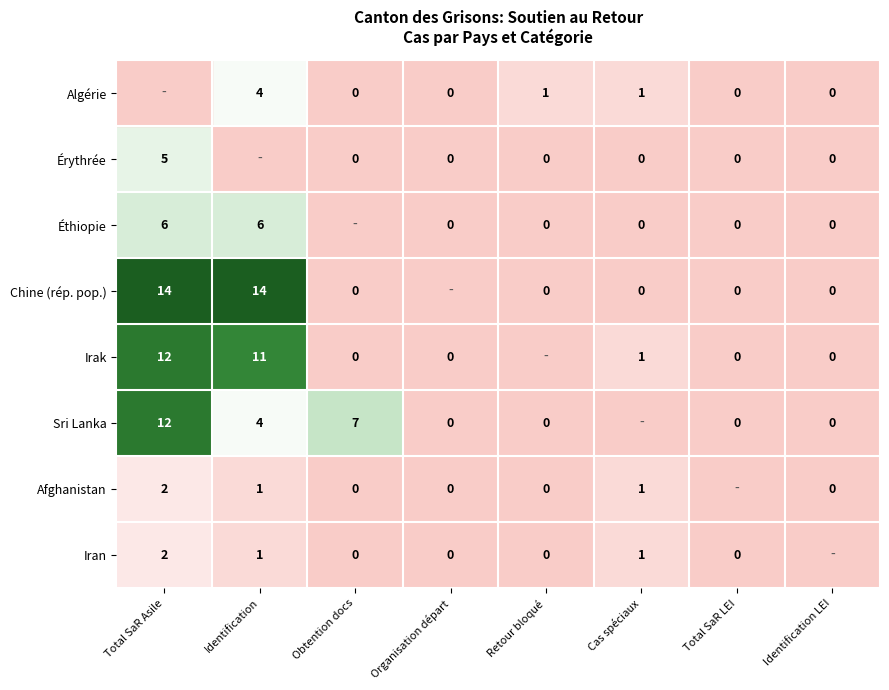

Which has a higher value, Organisation départ or Identification?

Identification